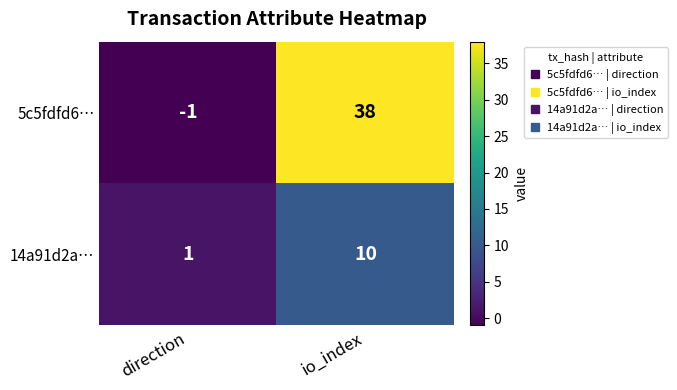

What is the highest value of the 14a91d2a… series?

10